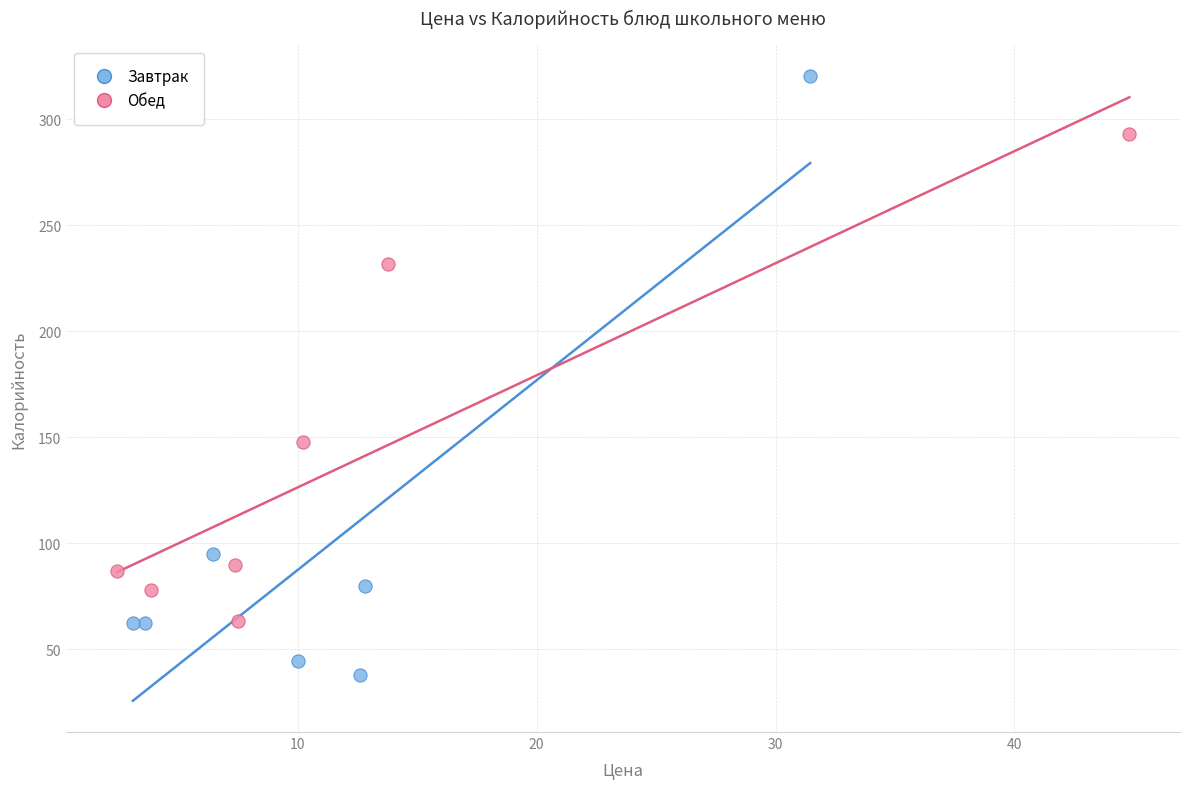

Which series contains the lowest Y value?

Завтрак